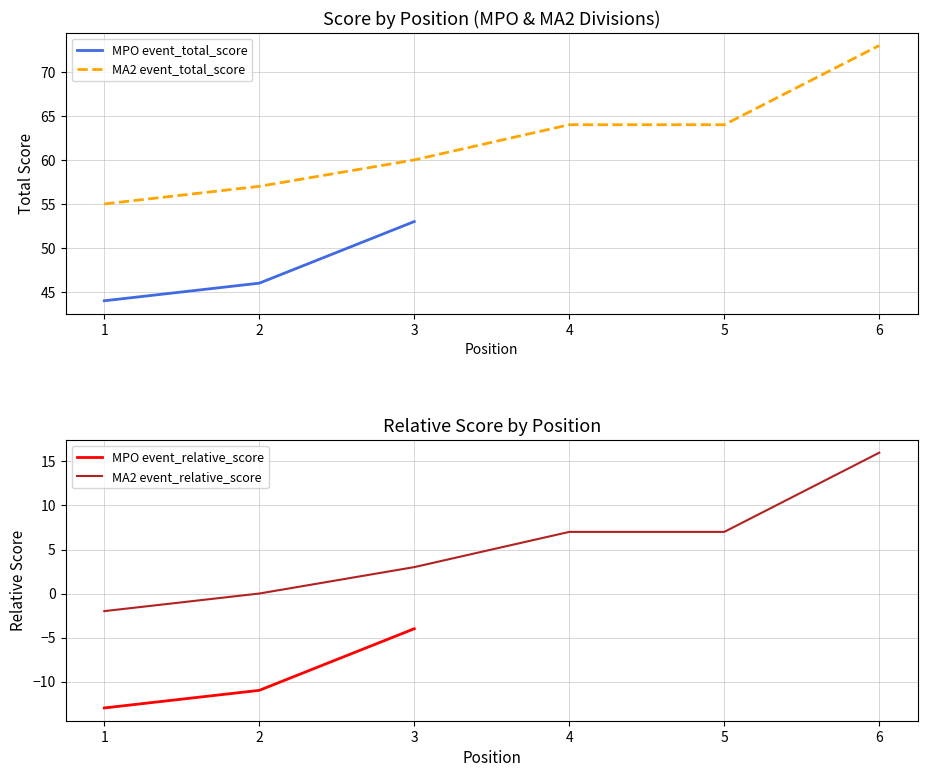

Rank the categories by round_total_score value from highest to lowest.

6, 5, 4, 3, 2, 1